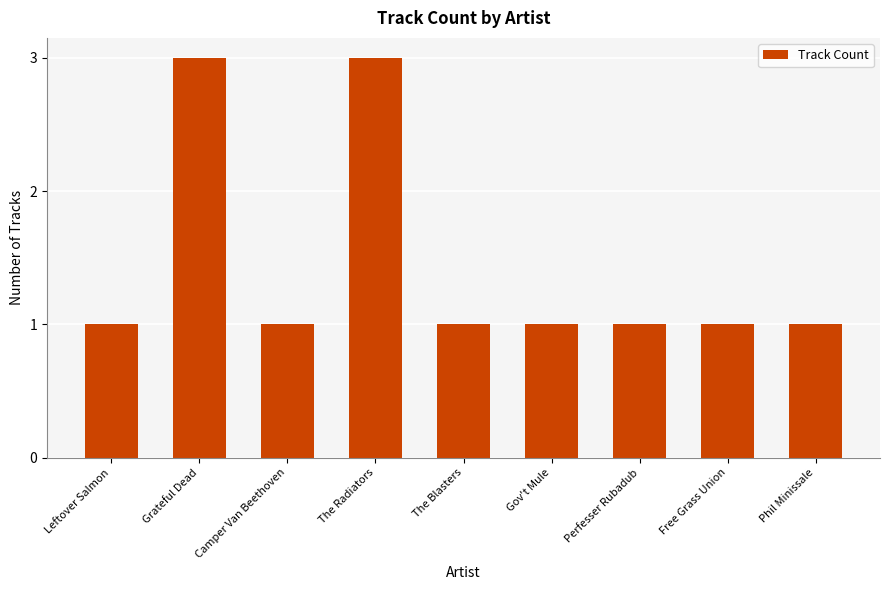

What is the label of the 1st bar from the right?

Phil Minissale